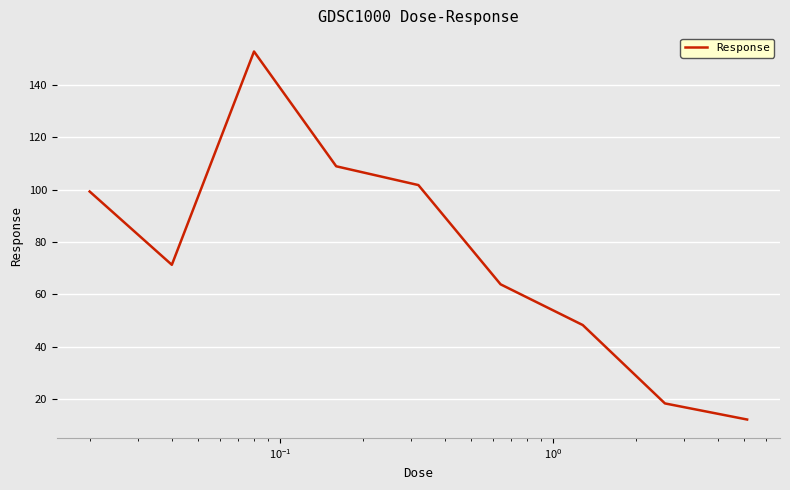

Reading right to left, transcribe all the data shown in this chart.

12.2	18.4	48.3	63.8	101.7	108.9	152.7	71.3	99.3